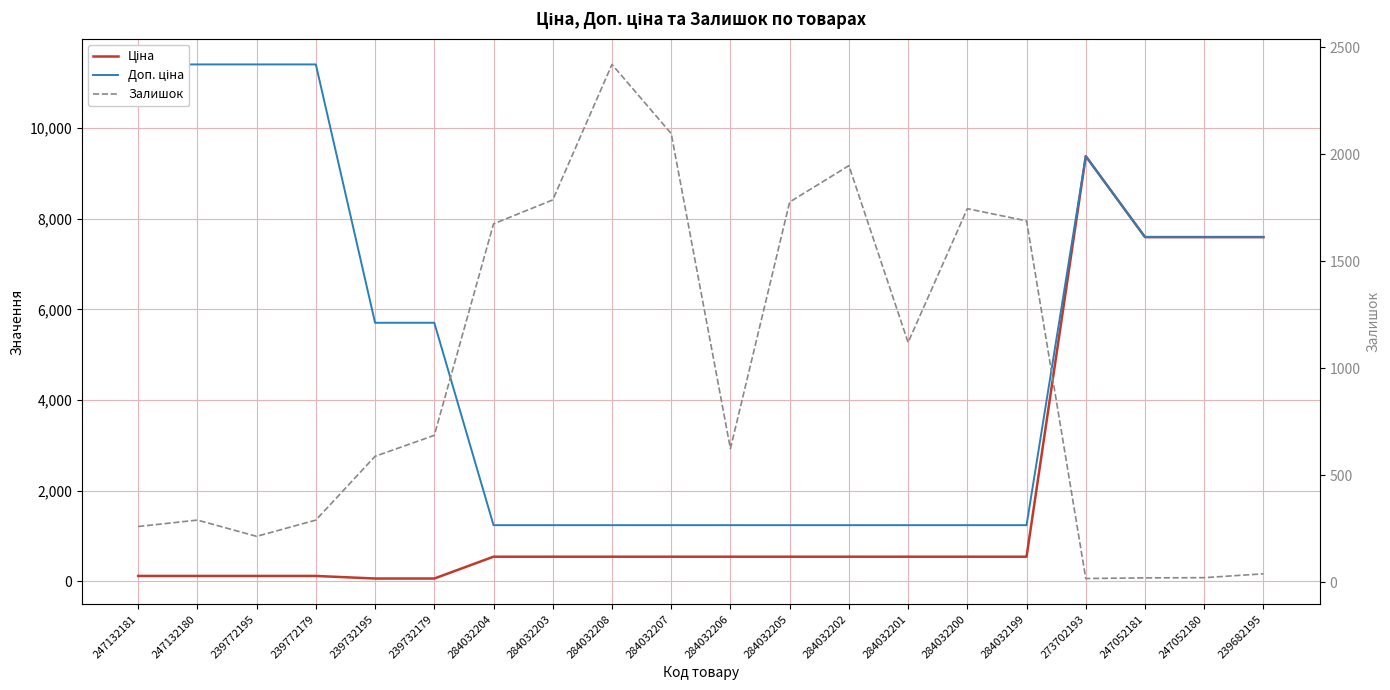

What is the difference between the maximum and second lowest values in the Ціна series?

9326.9